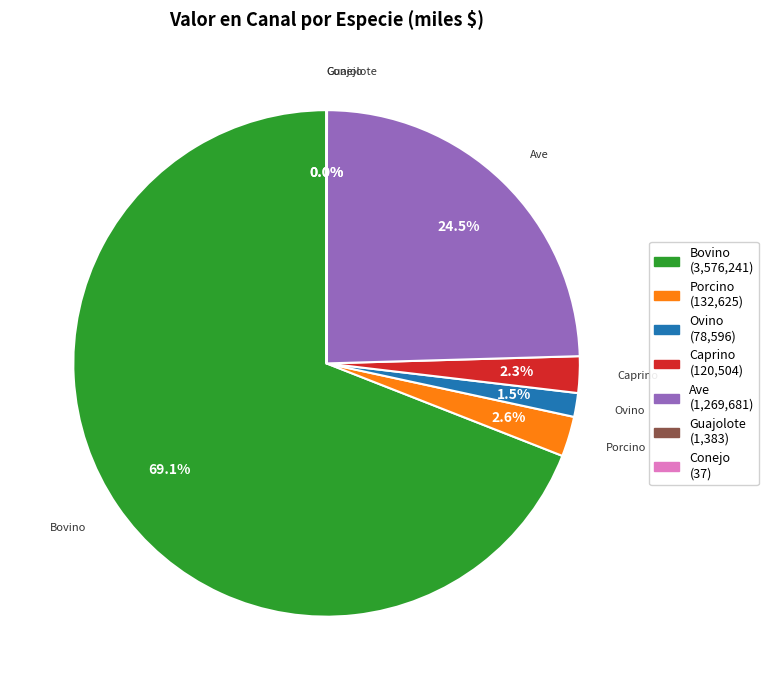

Which has a higher value, Ave or Bovino?

Bovino